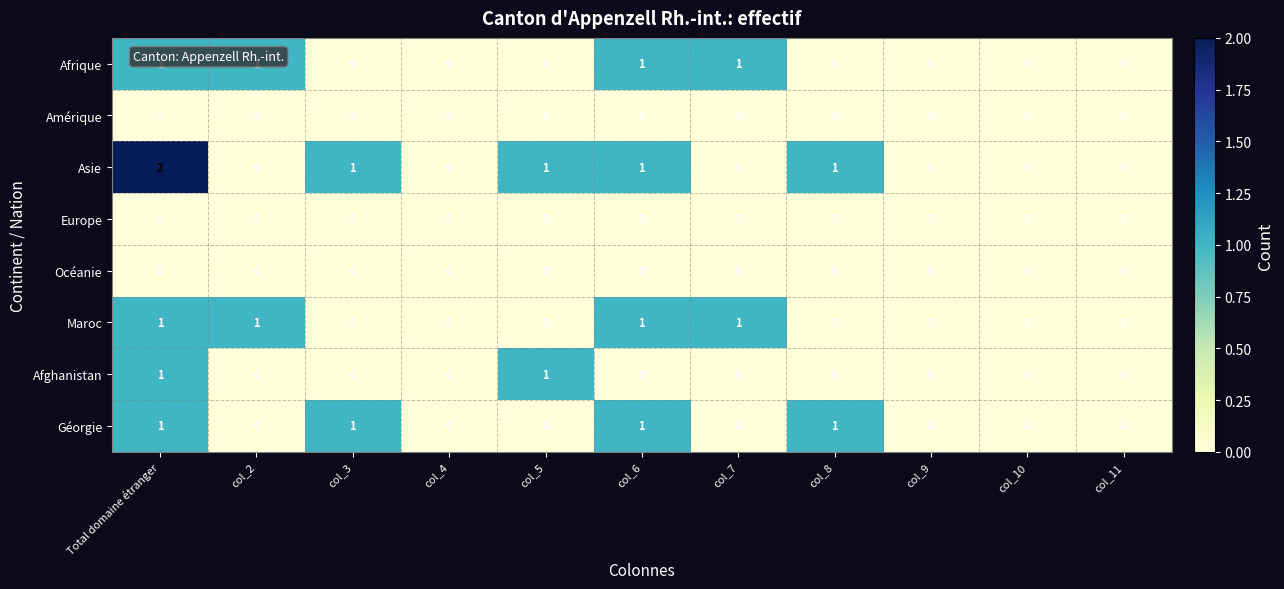

Which series has the widest spread of values?

Asie